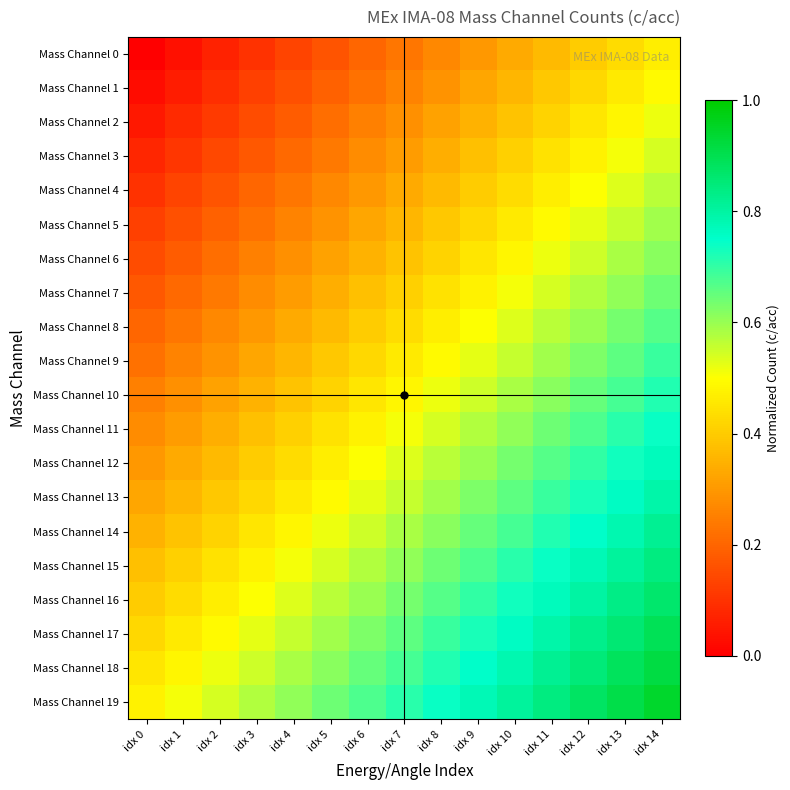

Which series has the largest range (max minus min)?

Mass Channel 2